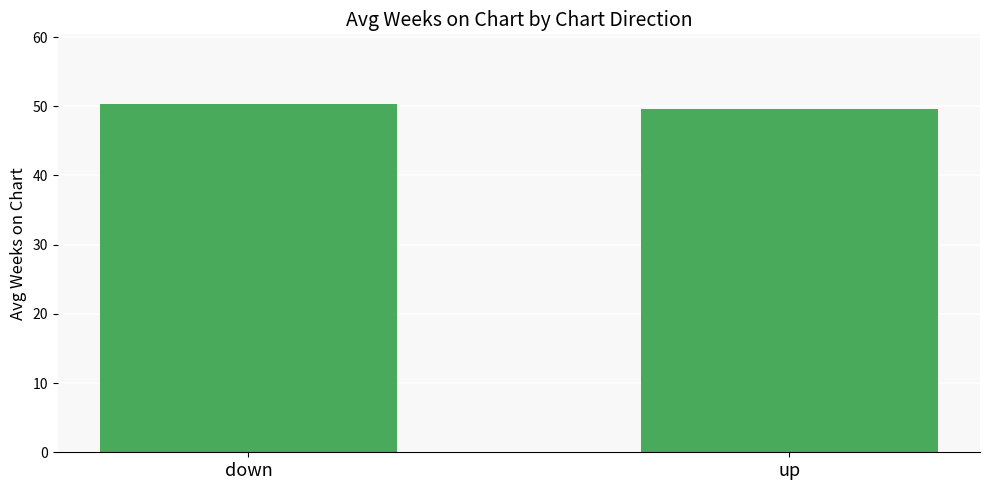

What value does the data have at down?

50.3